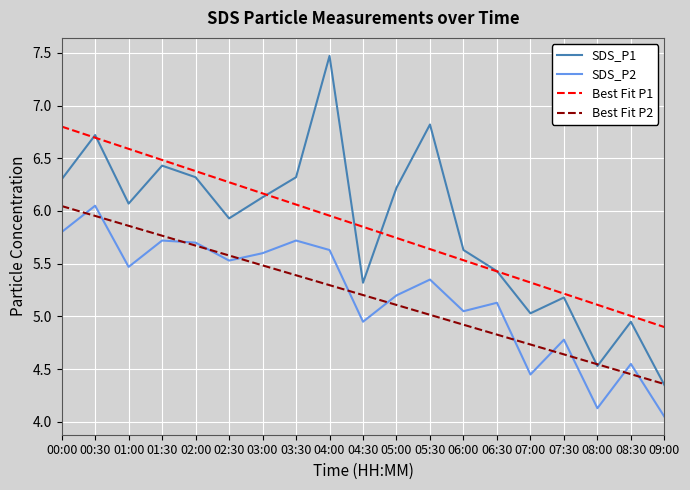

What are all the series names shown in the legend?

SDS_P1, SDS_P2, Best Fit P1, Best Fit P2